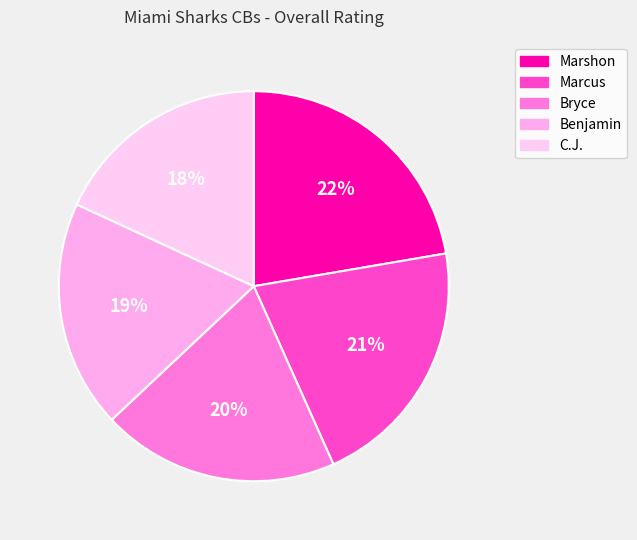

What is the smallest slice in the pie chart?

C.J.